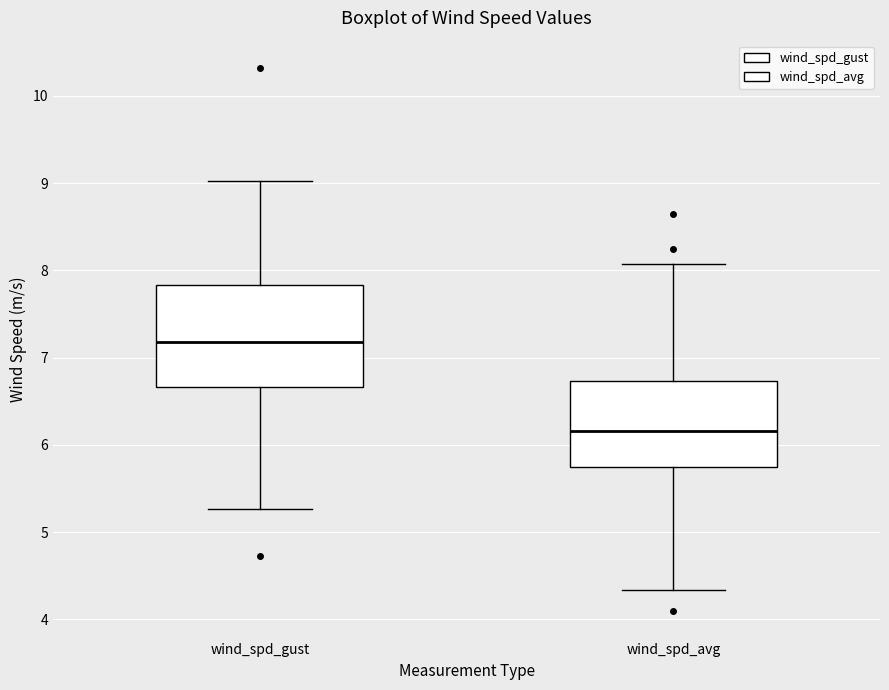

Reading left to right, read every box against the y-axis: the position of its median line, the range the box covers, and the ends of its whiskers. The values are not printed on the chart, so give them approximately, as read against the axis.

wind_spd_gust: median 7.2, box 6.7 to 7.8, whiskers 5.3 to 9.0
wind_spd_avg: median 6.2, box 5.7 to 6.7, whiskers 4.3 to 8.1